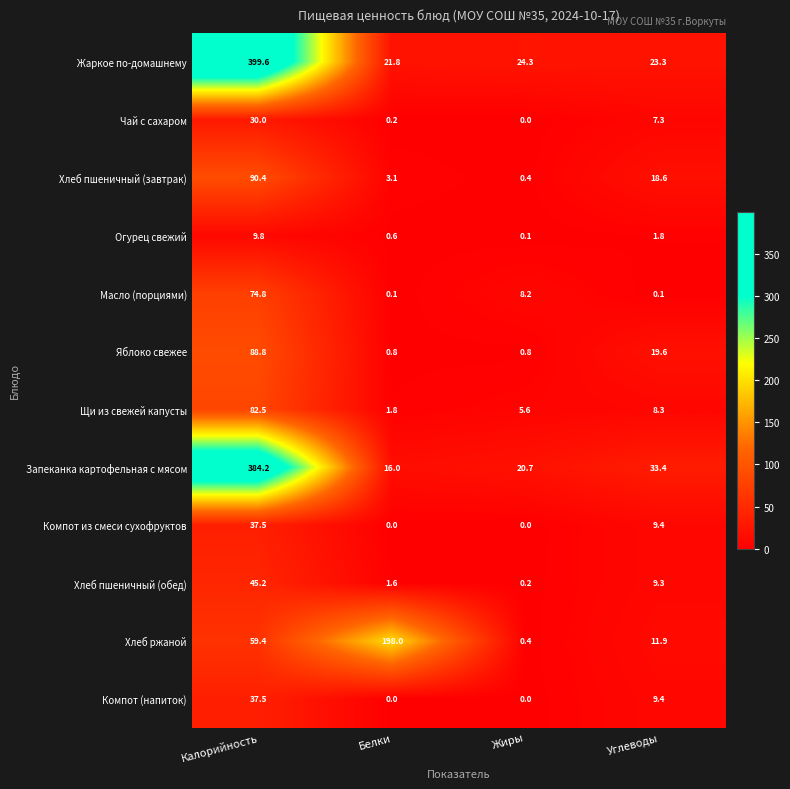

Is the value of Компот (напиток) at Белки greater than the value of Щи из свежей капусты at Углеводы?

No